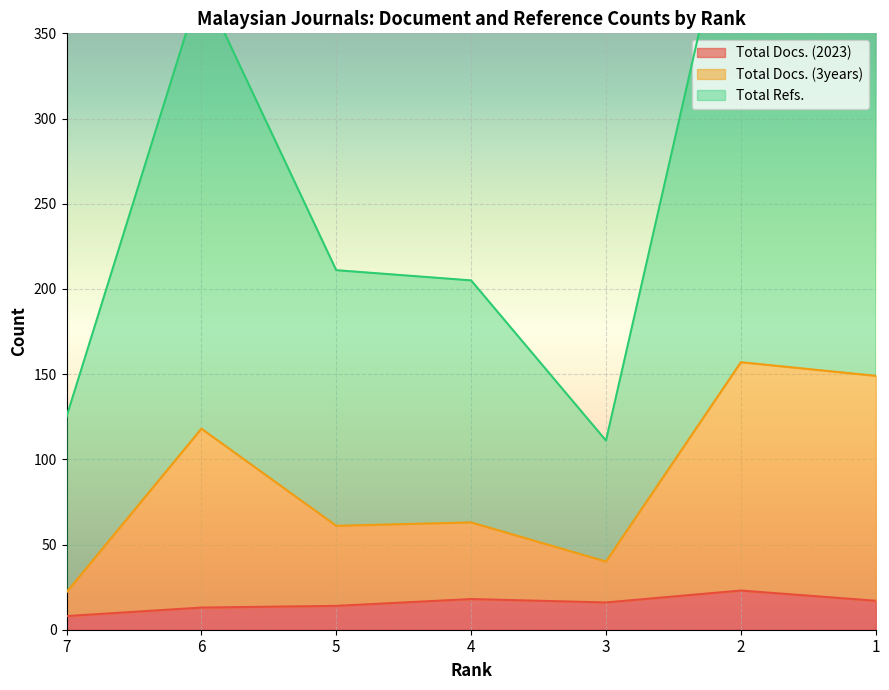

What is the difference between the maximum and minimum values in the Total Refs. series?

347